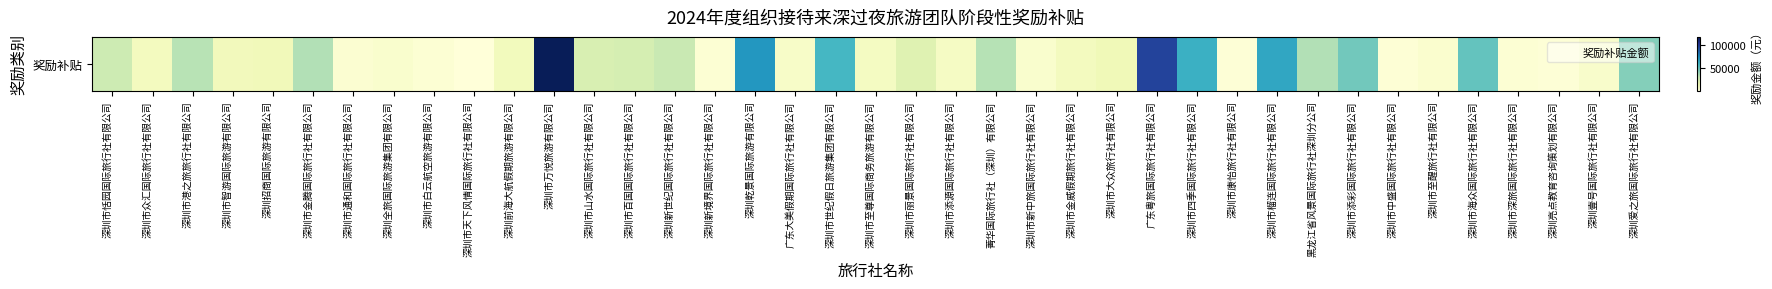

True or false: the data shows 33591 at 菁华国际旅行社（深圳）有限公司.

True